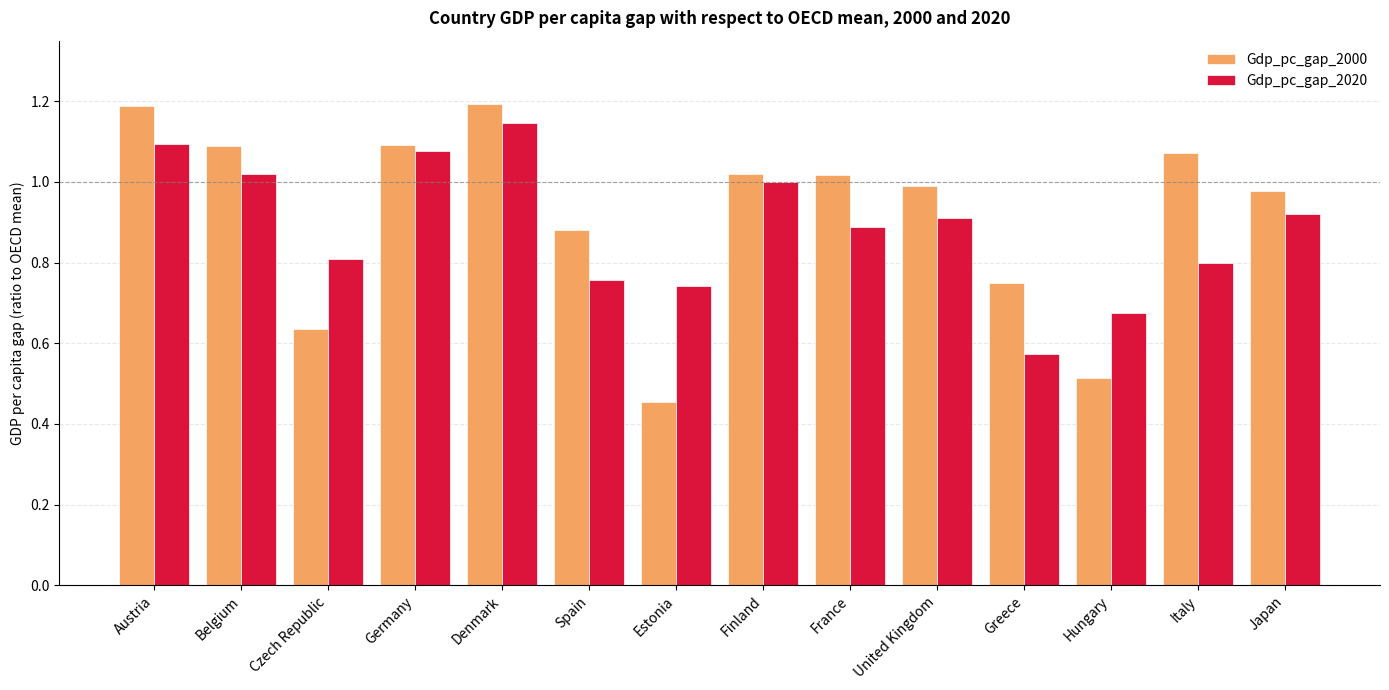

Is it true that Gdp_pc_gap_2020 equals 0.9 at Japan?

True